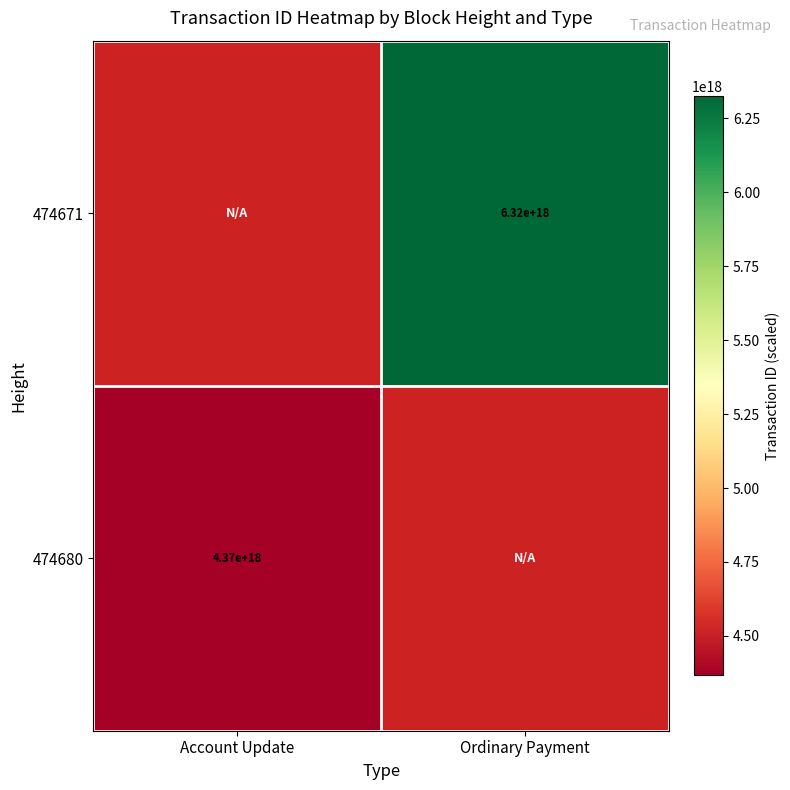

What is the maximum value shown in the chart?

6324701094841787392.0